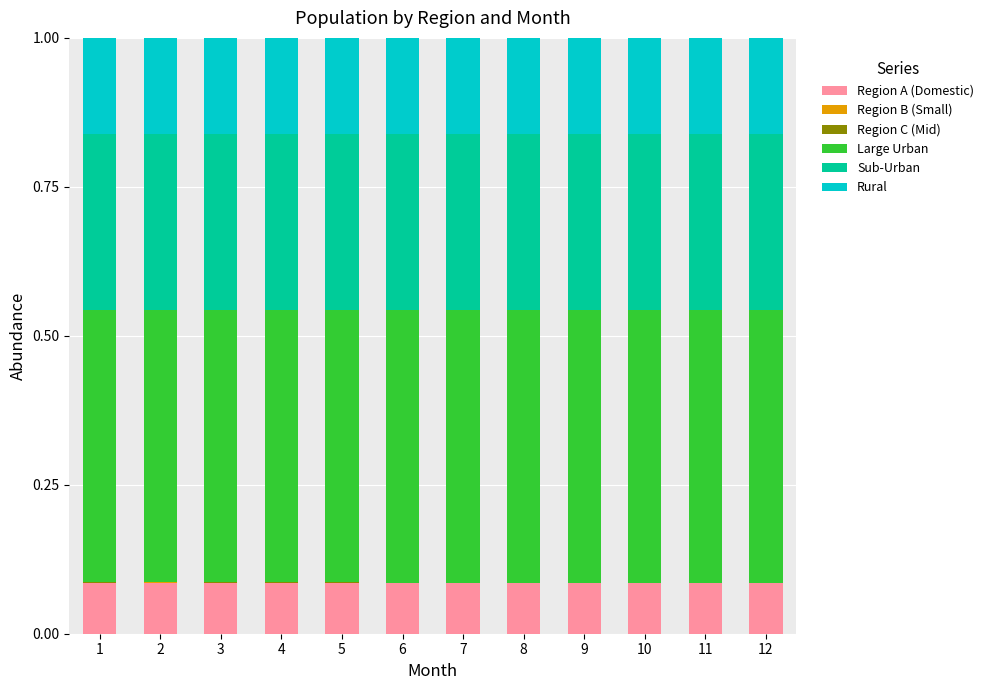

Where is Region C (Mid) nearest to the value 0?

10